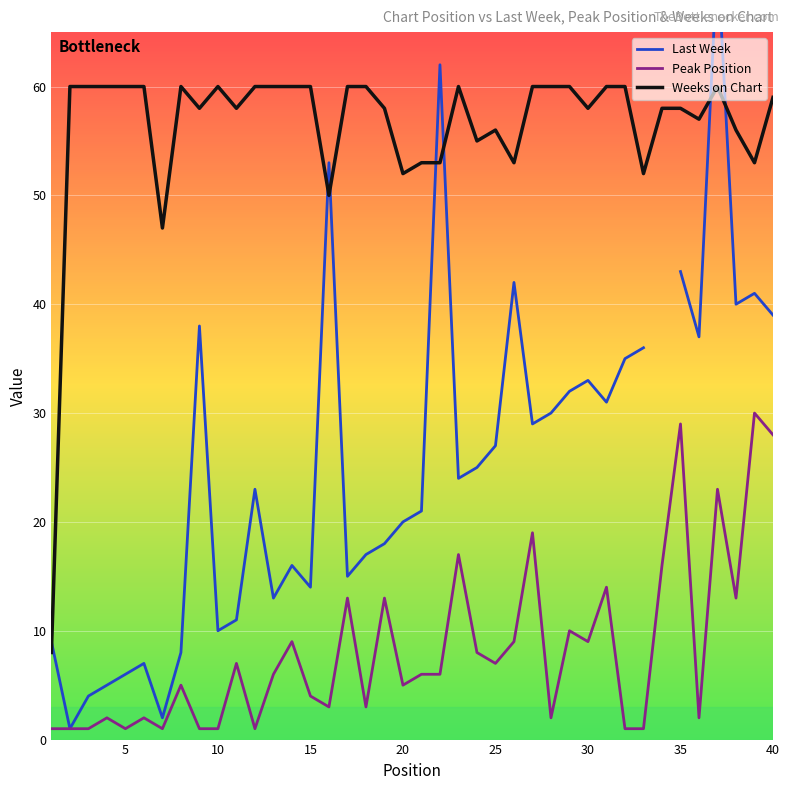

True or false: Peak Position and Weeks on Chart intersect in this chart.

False